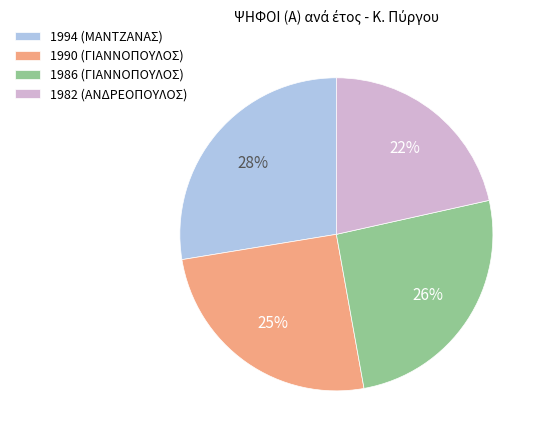

Is the sum of 1990 (ΓΙΑΝΝΟΠΟΥΛΟΣ) and 1994 (ΜΑΝΤΖΑΝΑΣ) greater than half?

Yes